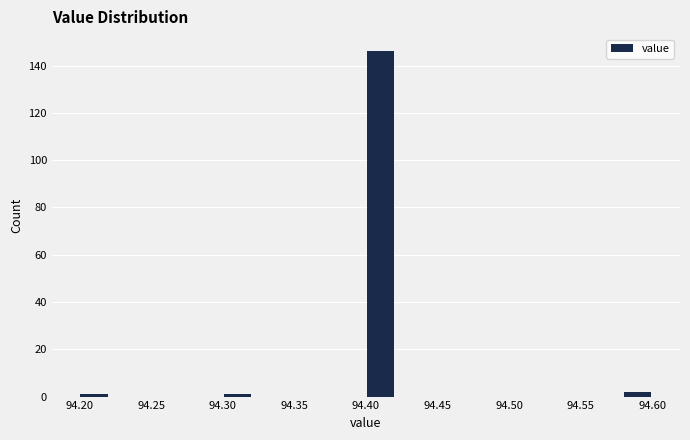

Reading left to right, transcribe this chart: for each bar, give the range it covers on the x-axis and its height. The values are not printed on the chart, so give them approximately, as read against the axis.

94.20 to 94.22: under 2
94.22 to 94.24: 0
94.24 to 94.26: 0
94.26 to 94.28: 0
94.28 to 94.30: 0
94.30 to 94.32: under 2
94.32 to 94.34: 0
94.34 to 94.36: 0
94.36 to 94.38: 0
94.38 to 94.40: 0
94.40 to 94.42: 146
94.42 to 94.44: 0
94.44 to 94.46: 0
94.46 to 94.48: 0
94.48 to 94.50: 0
94.50 to 94.52: 0
94.52 to 94.54: 0
94.54 to 94.56: 0
94.56 to 94.58: 0
94.58 to 94.60: 2